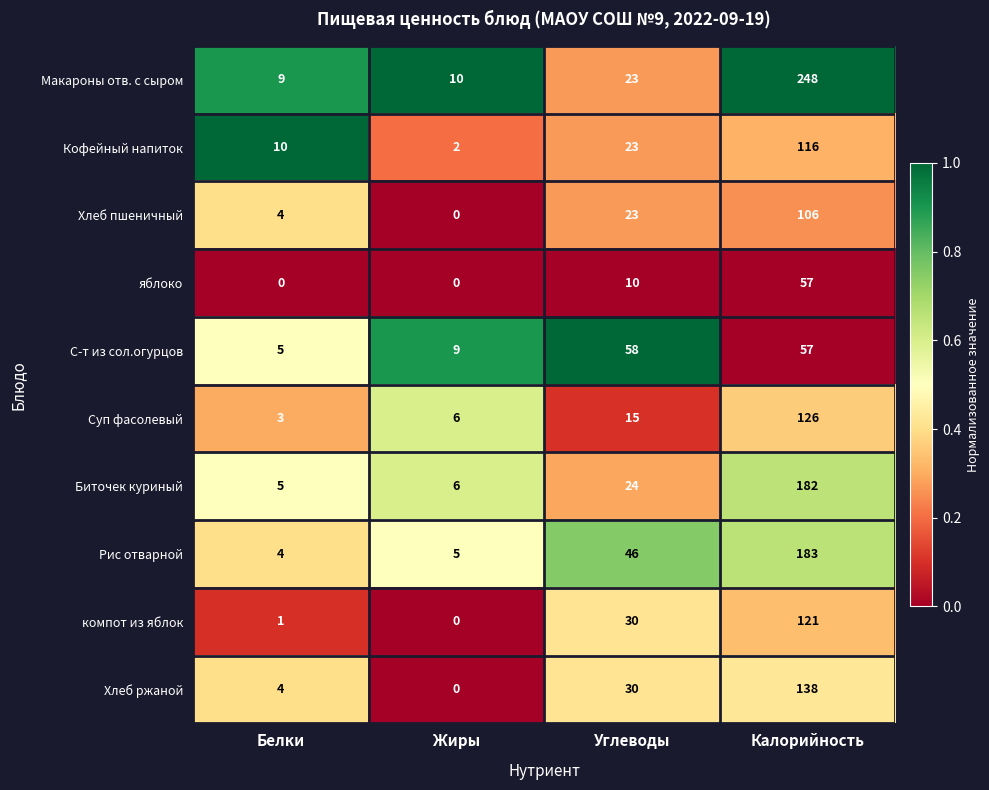

What is the minimum value for Биточек куриный?

5